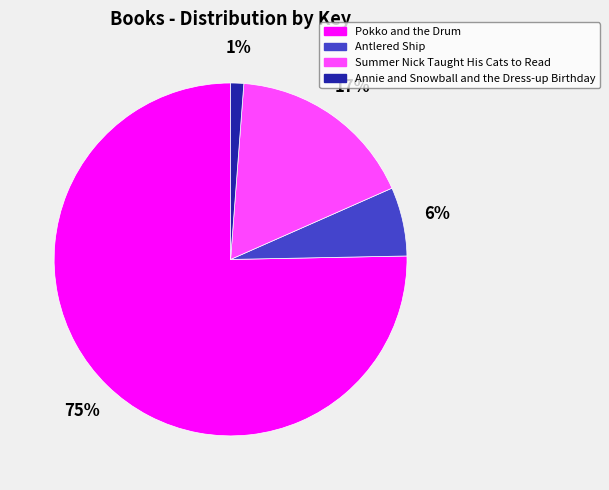

To the nearest percent, what is the difference between the Annie and Snowball and the Dress-up Birthday and Antlered Ship slice percentages?

5%